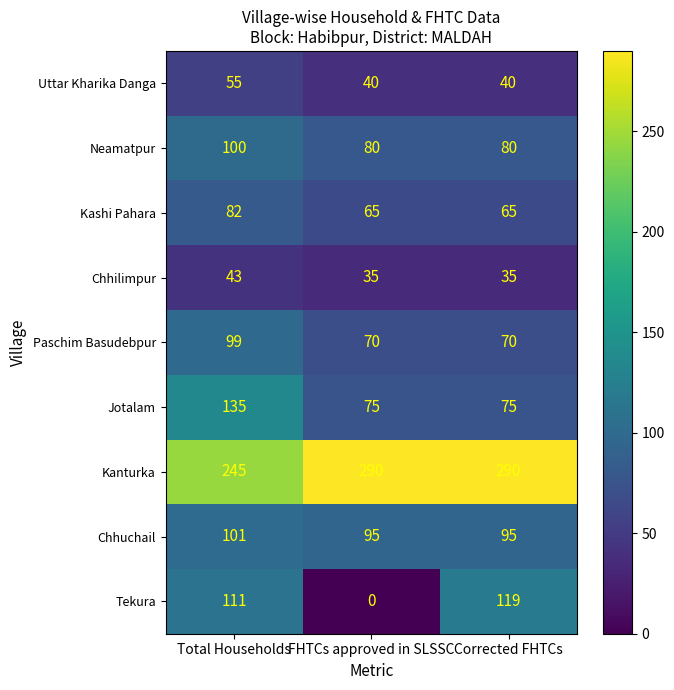

Where is Kanturka nearest to the value 267?

Total Households